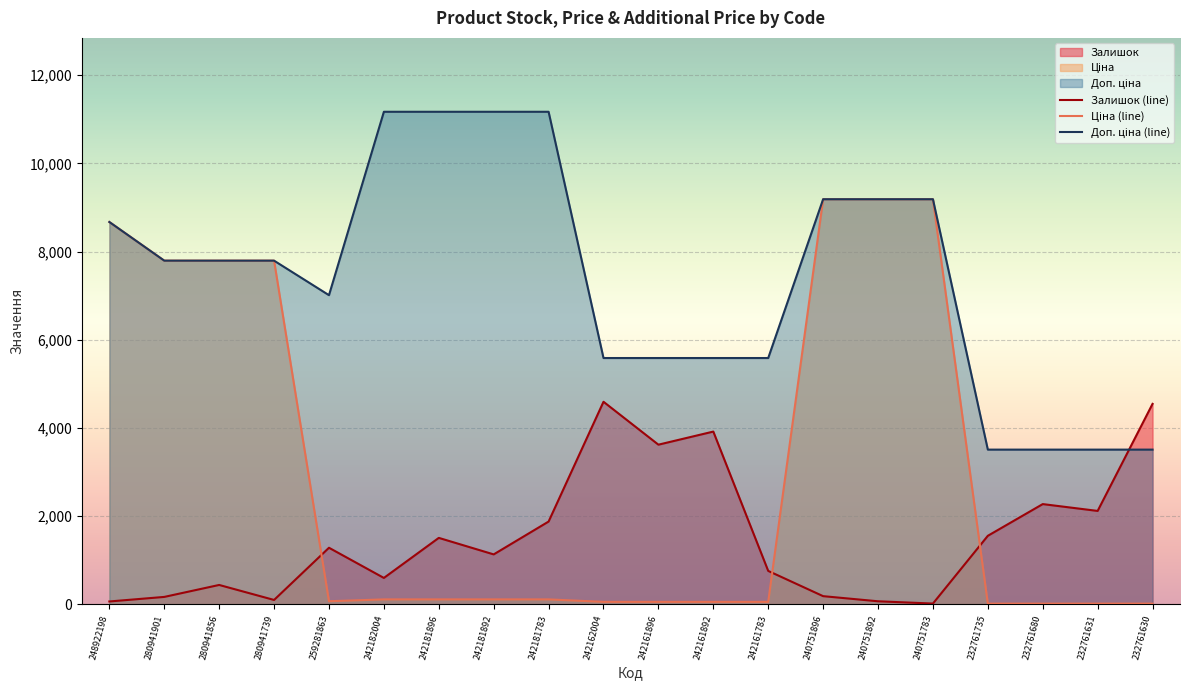

Reading left to right, list all the values displayed in this chart.

Залишок: 248922198=64.6	280941901=167.9	280941856=439.1	280941739=99.0	259281863=1282.7	242182004=598.3	242181896=1506.6	242181892=1132.1	242181783=1876.8	242162004=4592.9	242161896=3620.1	242161892=3917.1	242161783=757.6	240751896=185.1	240751892=68.9	240751783=17.2	232761735=1553.9	232761680=2272.8	232761631=2117.8	232761630=4545.6
Ціна: 248922198=8669.7	280941901=7792.9	280941856=7792.9	280941739=7792.9	259281863=70.1	242182004=111.7	242181896=111.7	242181892=111.7	242181783=111.7	242162004=55.9	242161896=55.9	242161892=55.9	242161783=55.9	240751896=9185.9	240751892=9185.9	240751783=9185.9	232761735=15.6	232761680=15.6	232761631=15.6	232761630=15.6
Доп. ціна: 248922198=8669.7	280941901=7792.9	280941856=7792.9	280941739=7792.9	259281863=7010.0	242182004=11169.0	242181896=11169.0	242181892=11169.0	242181783=11169.0	242162004=5585.0	242161896=5585.0	242161892=5585.0	242161783=5585.0	240751896=9185.9	240751892=9185.9	240751783=9185.9	232761735=3508.0	232761680=3508.0	232761631=3508.0	232761630=3508.0